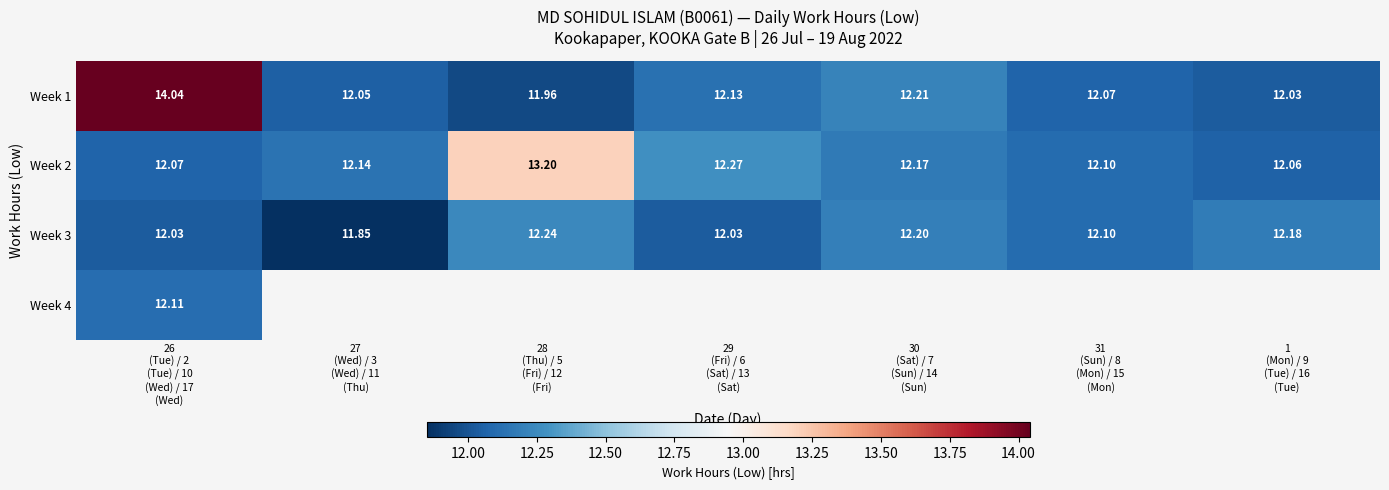

What is the difference between the highest and lowest values at 26
(Tue) / 2
(Tue) / 10
(Wed) / 17
(Wed)?

2.0